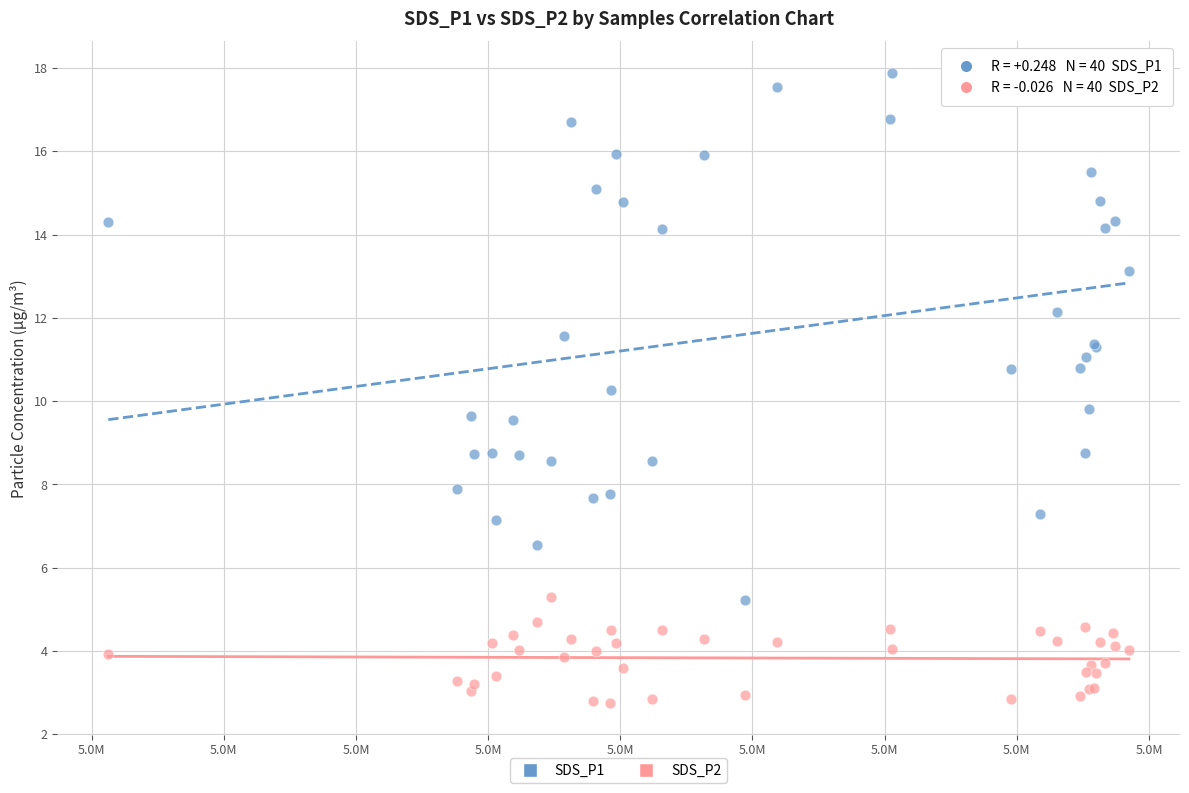

Which series reaches the maximum Y coordinate?

SDS_P1